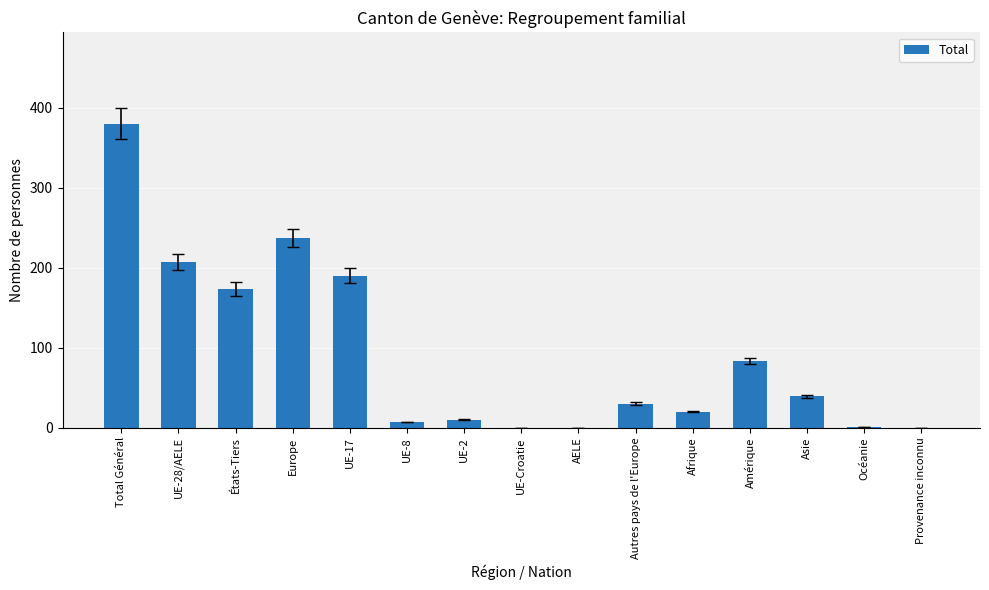

What is the sum of all values?

1377